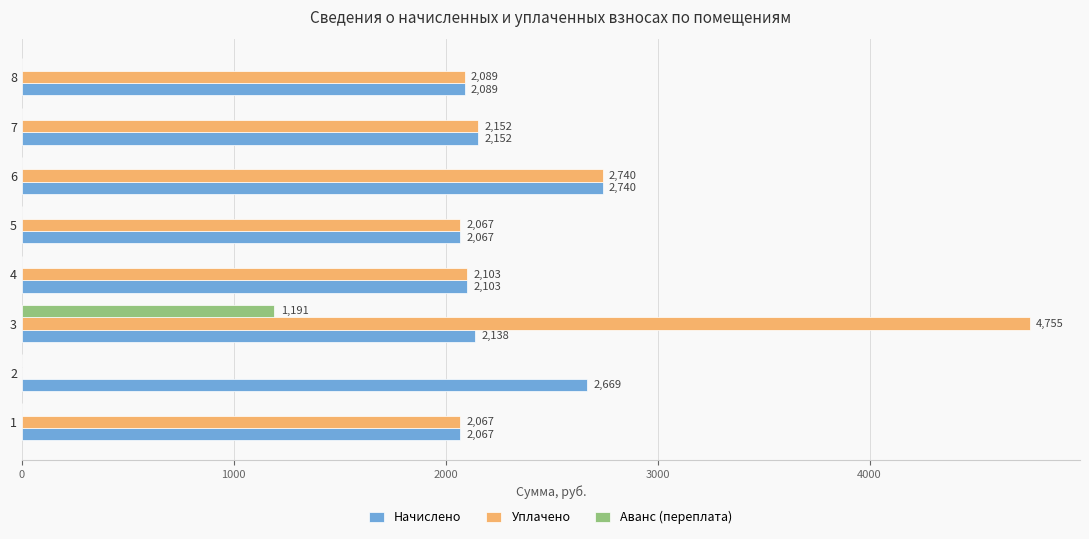

What is the sum of all Начислено values?

18025.1